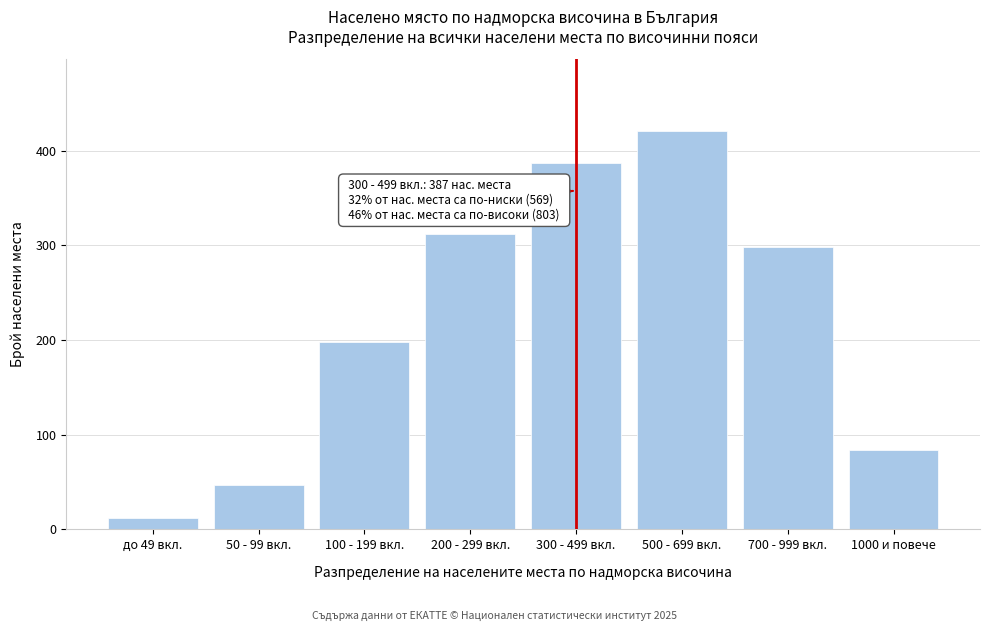

Reading left to right, list all the values displayed in this chart.

12	47	198	312	387	421	298	84